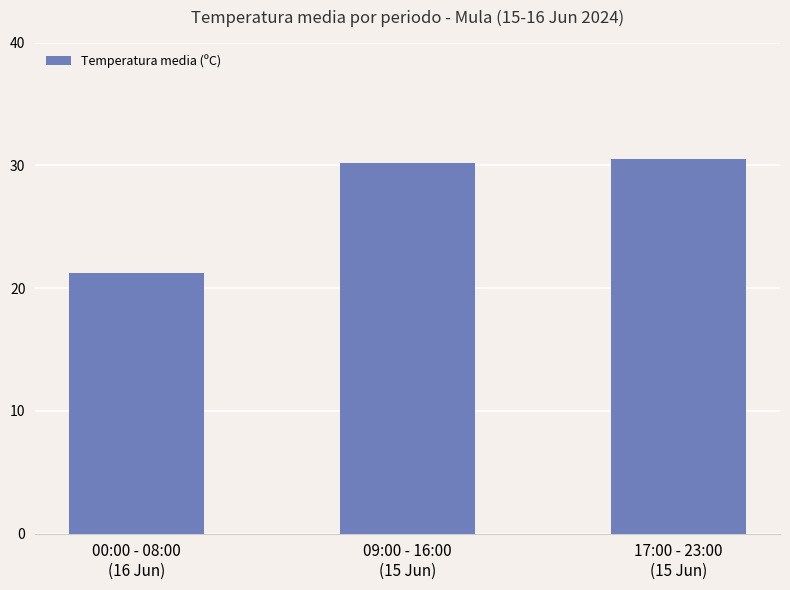

Reading left to right, what are all the values shown in this chart?

21.3	30.2	30.6